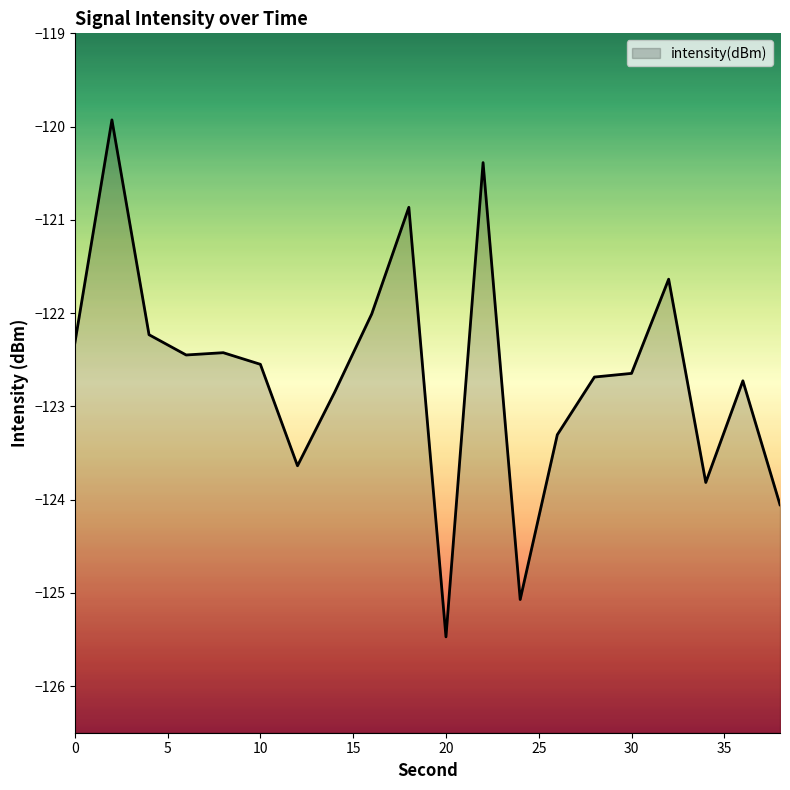

How many categories are shown in the chart?

20